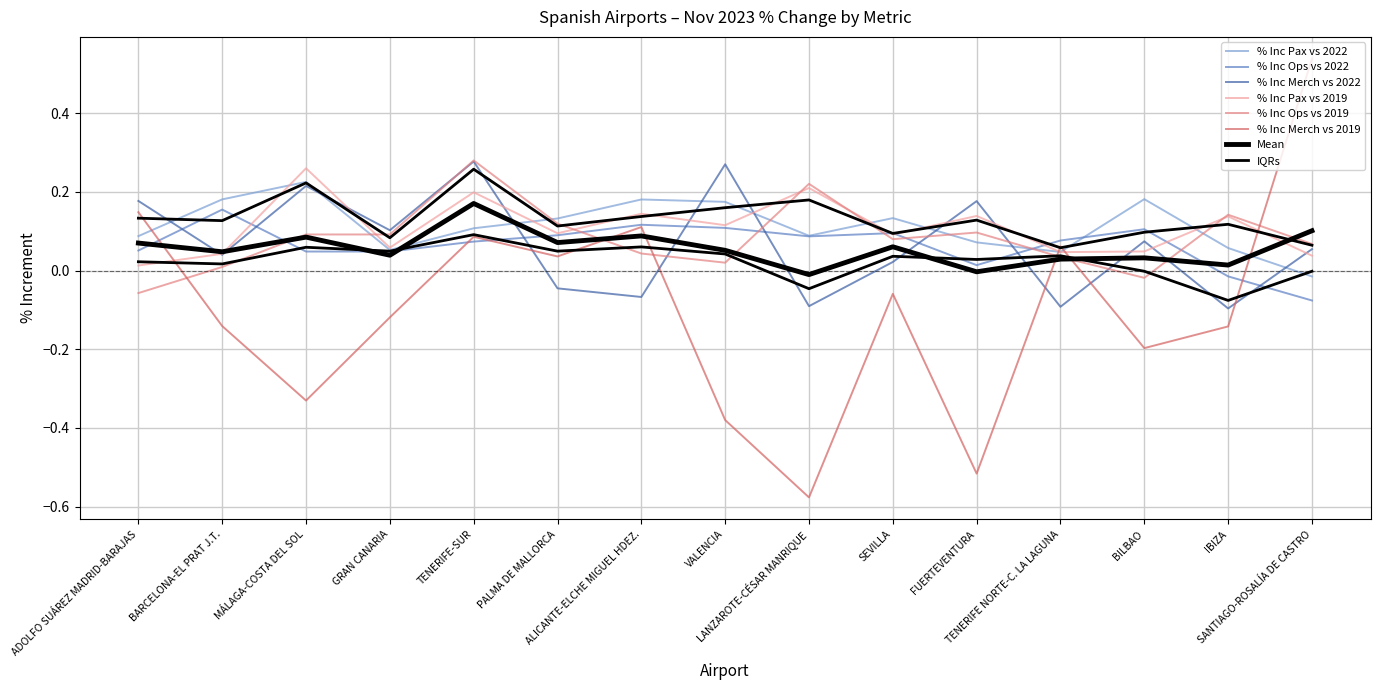

What is the label of the 8th point from the right?

VALENCIA